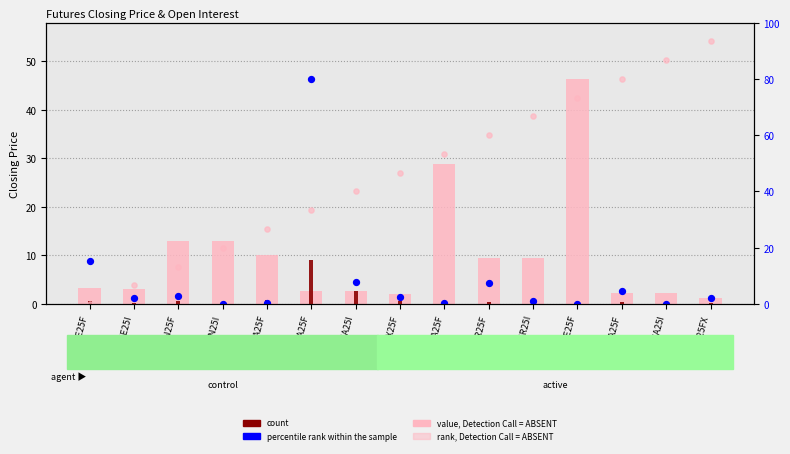

Which series reaches the maximum Y coordinate?

rank, Detection Call = ABSENT